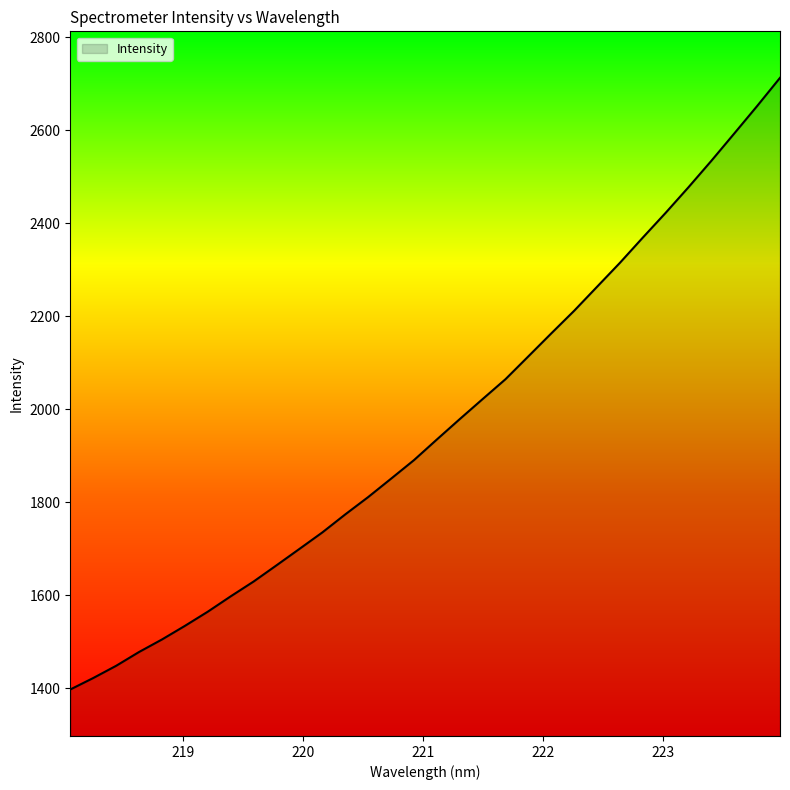

Reading left to right, what are all the values shown in this chart?

1397.1	1421.7	1448.0	1477.7	1504.6	1533.9	1564.4	1597.5	1629.3	1664.2	1699.4	1734.9	1773.6	1810.9	1850.5	1890.3	1934.7	1978.6	2021.7	2064.5	2113.7	2163.0	2211.7	2263.2	2314.8	2369.0	2422.4	2477.5	2534.4	2593.0	2652.1	2712.7